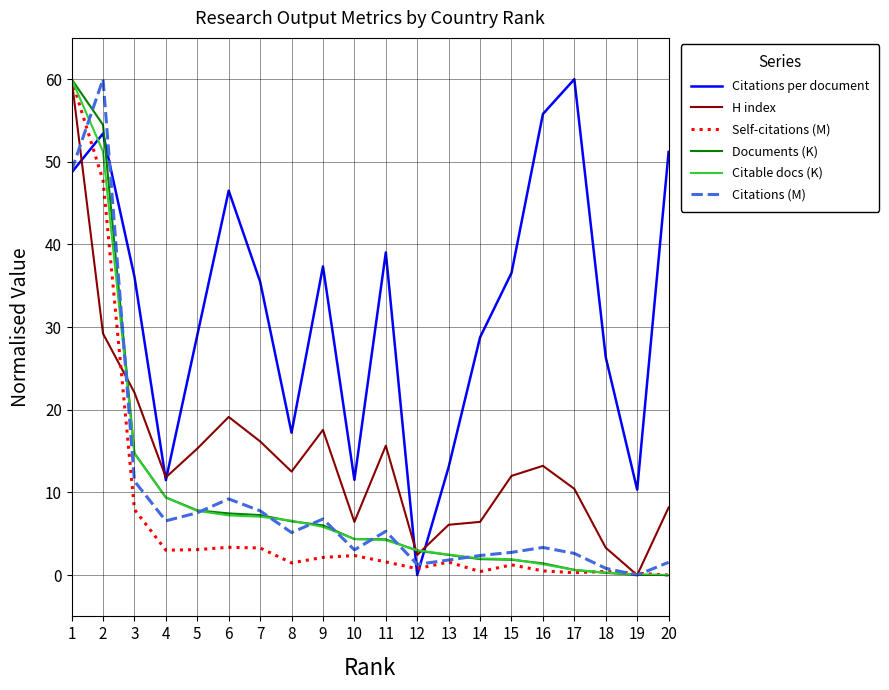

What is the difference between the second highest and second lowest values in the Citations per document series?

45.5